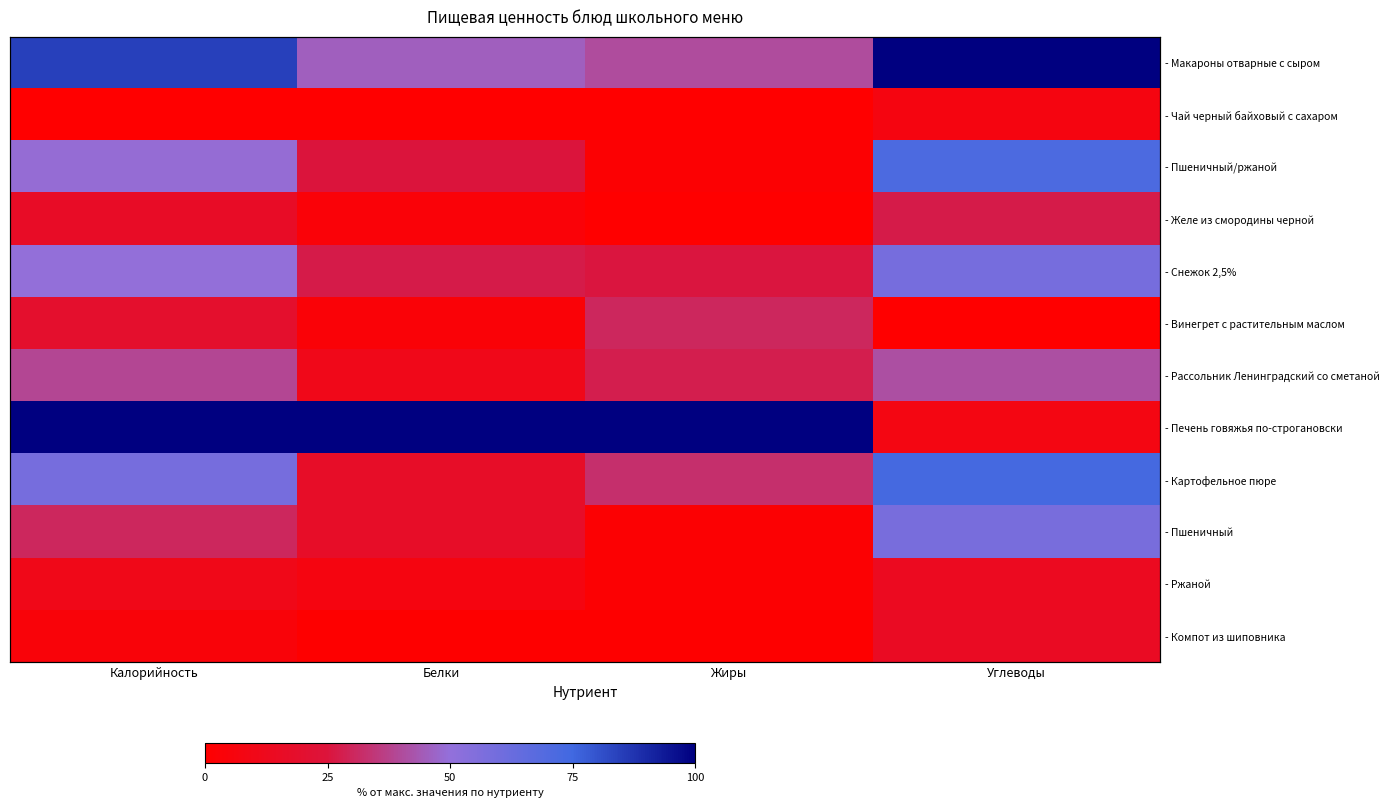

What is the maximum value shown in the chart?

100.0